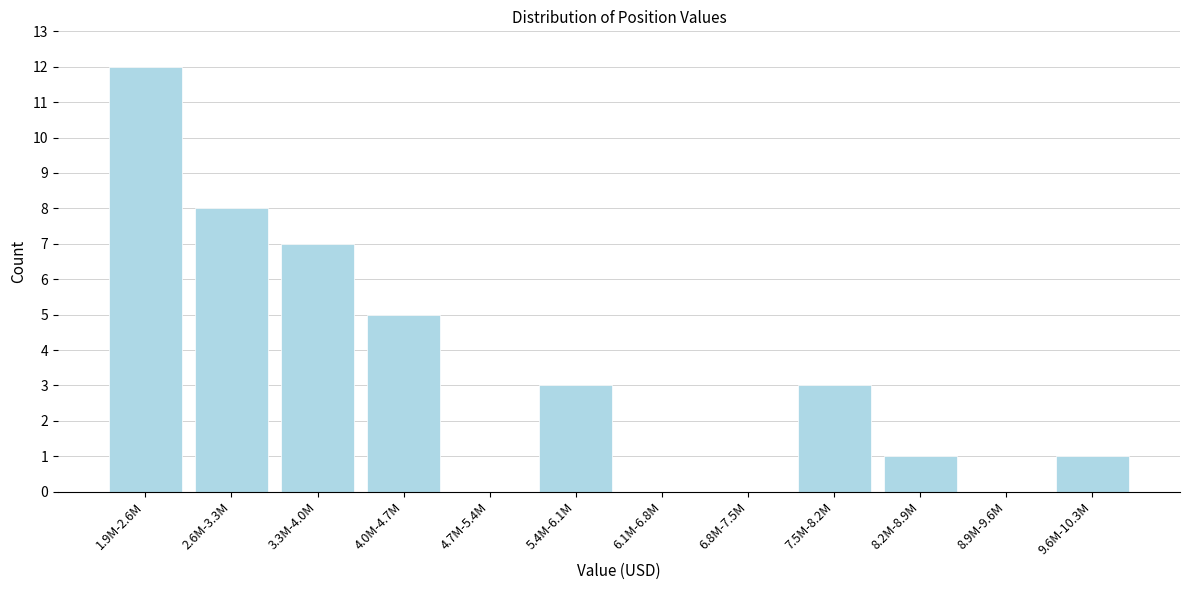

Reading left to right, what are all the values shown in this chart?

1.9M-2.6M=12	2.6M-3.3M=8	3.3M-4.0M=7	4.0M-4.7M=5	4.7M-5.4M=0	5.4M-6.1M=3	6.1M-6.8M=0	6.8M-7.5M=0	7.5M-8.2M=3	8.2M-8.9M=1	8.9M-9.6M=0	9.6M-10.3M=1